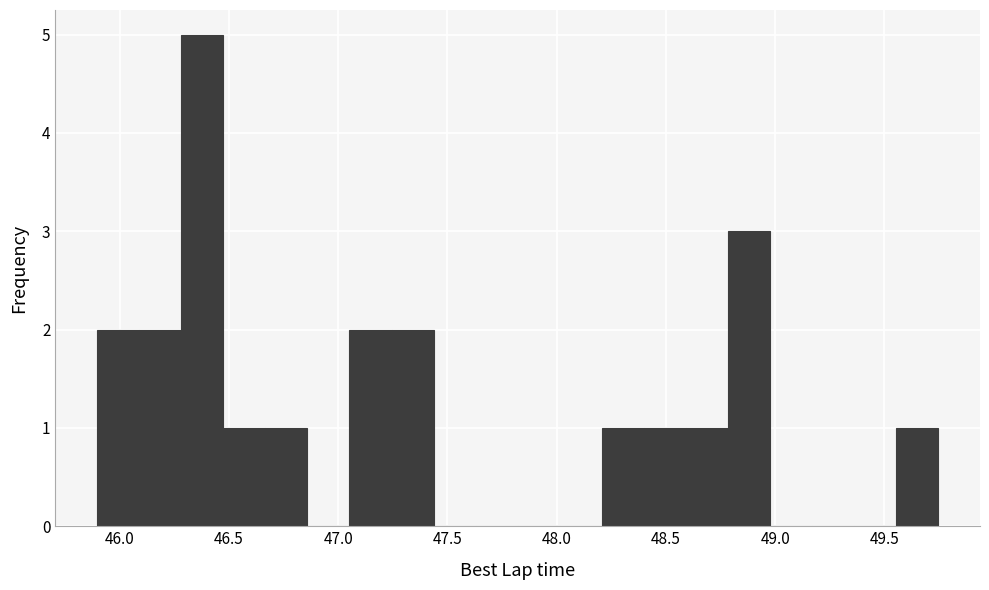

Read against the x-axis, roughly where is the centre of the tallest bar?

46.40